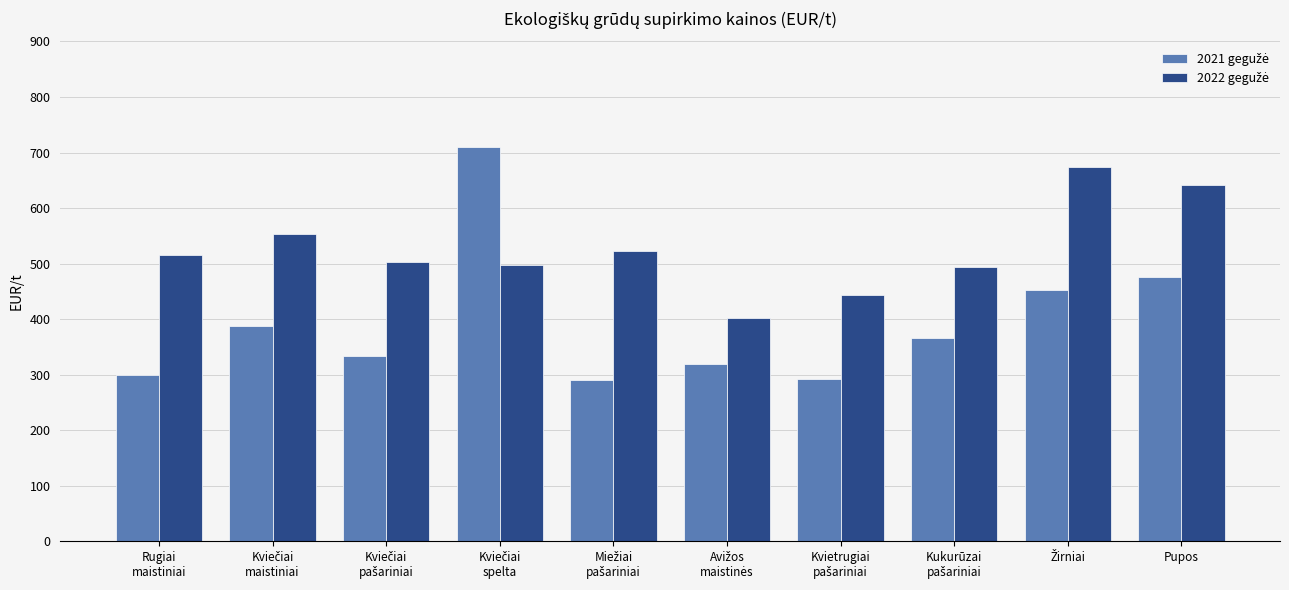

What is the smallest value displayed?

290.5